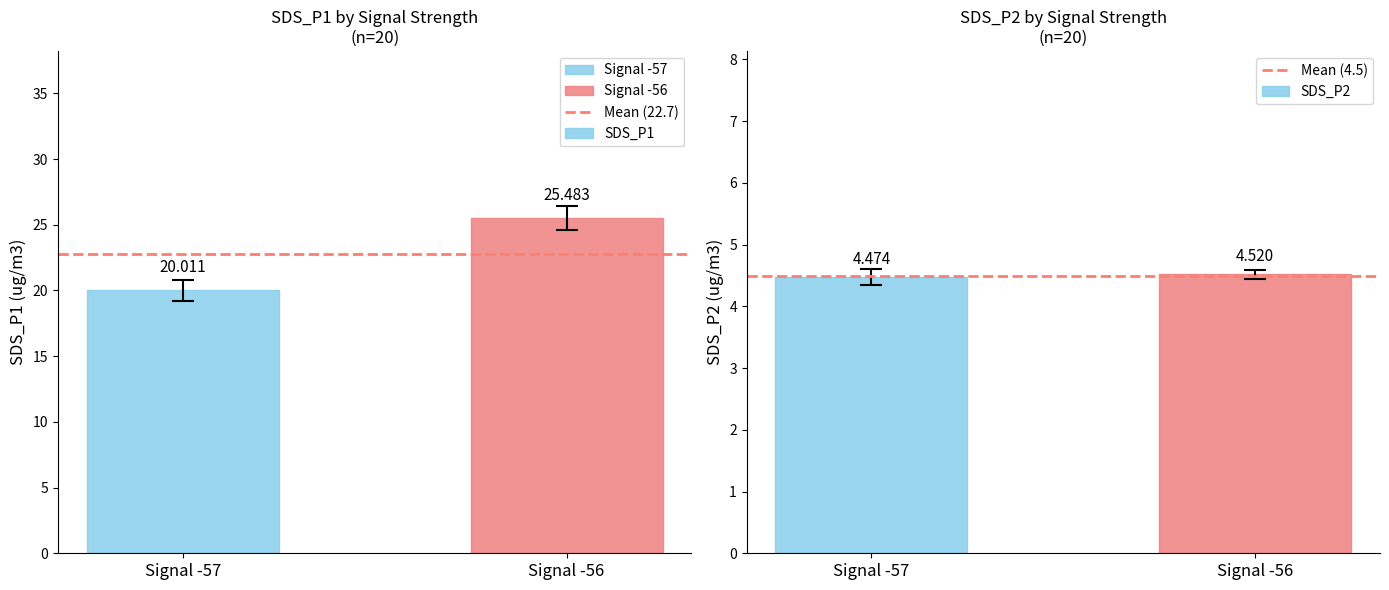

Is it true that Mean (22.7) equals 22.7 at Signal -57?

True